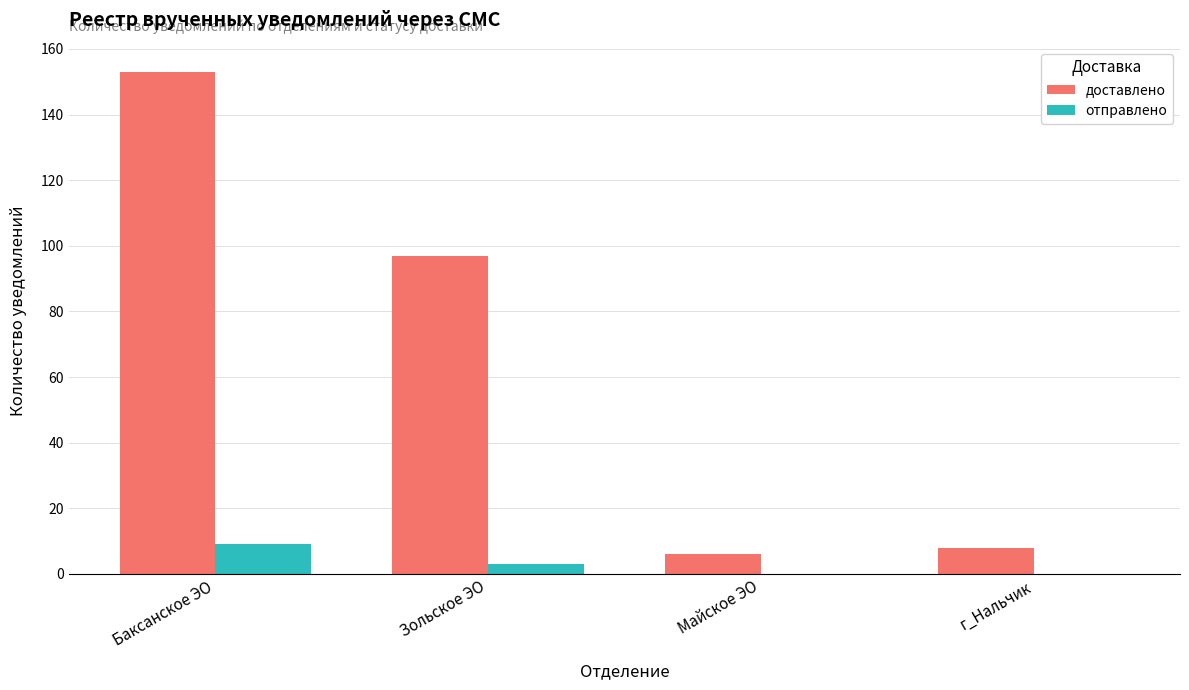

What is the average value of the доставлено series?

66